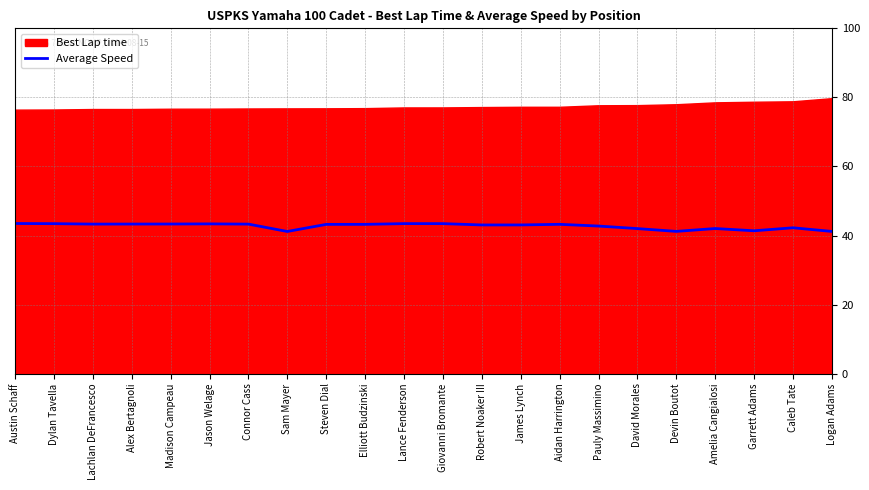

At which label does the data first exceed 43?

Austin Schaff